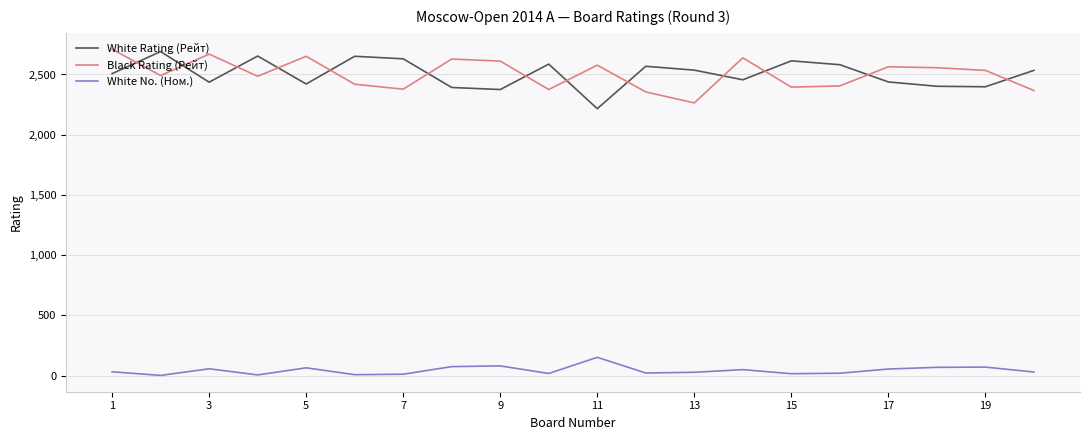

What is the difference between the maximum and minimum values in the White No. (Ном.) series?

150